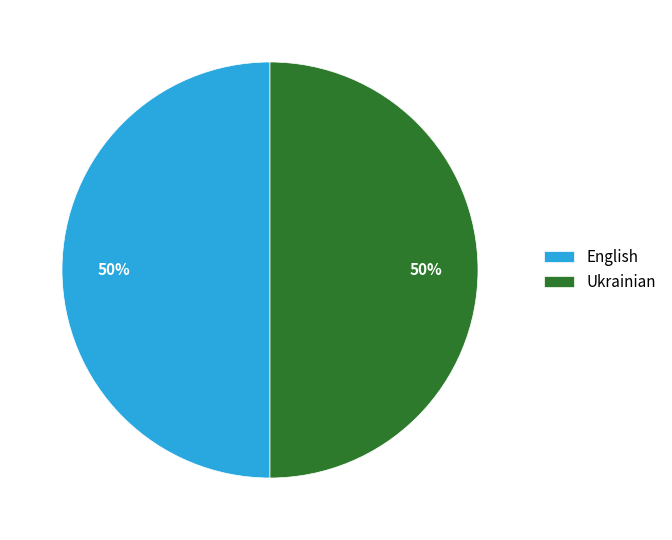

True or false: Ukrainian accounts for 44% of the total.

False